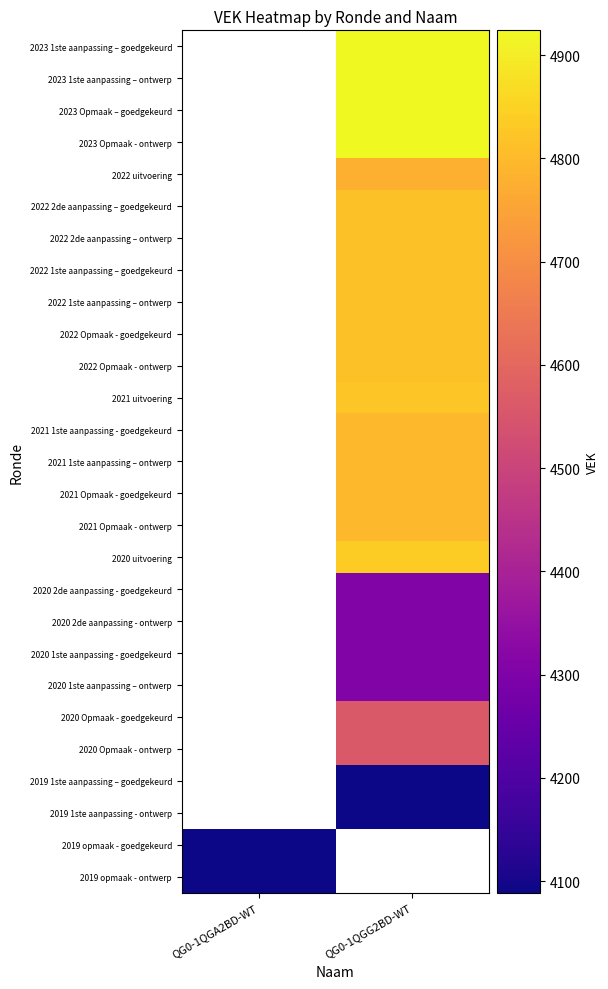

True or false: 2022 Opmaak - goedgekeurd has a value of 7534.0 at QG0-1QGG2BD-WT.

False